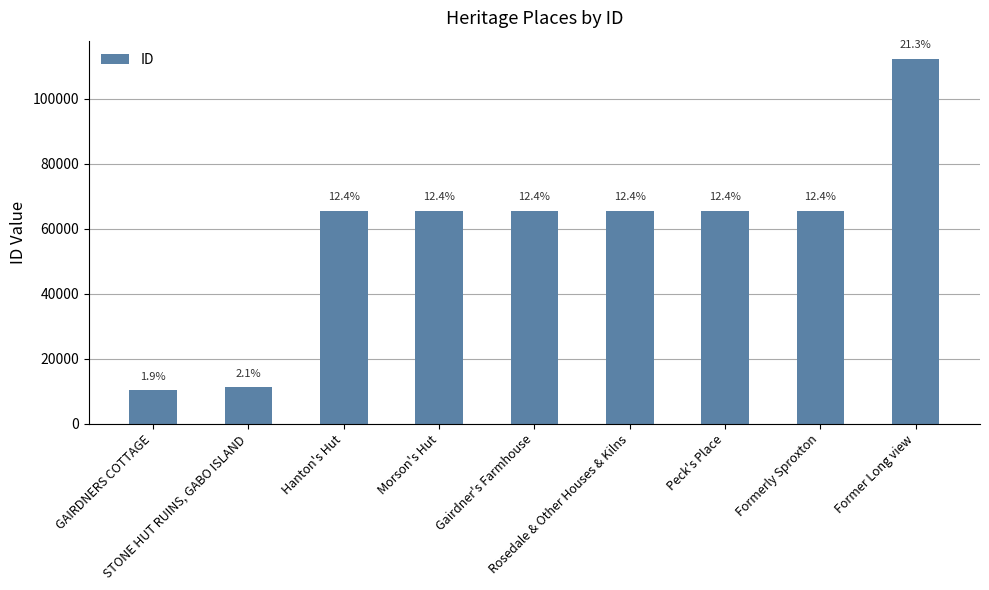

Does the chart contain any negative values?

No